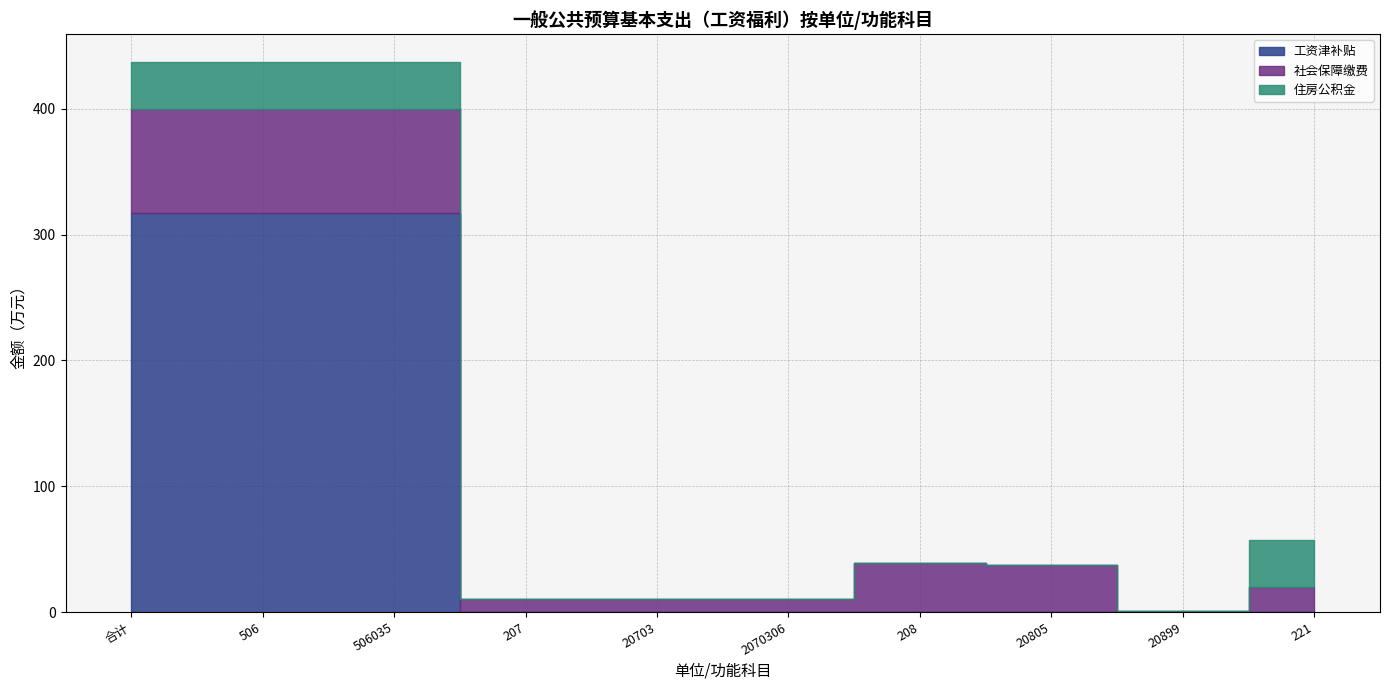

Count the number of data series in this chart.

3